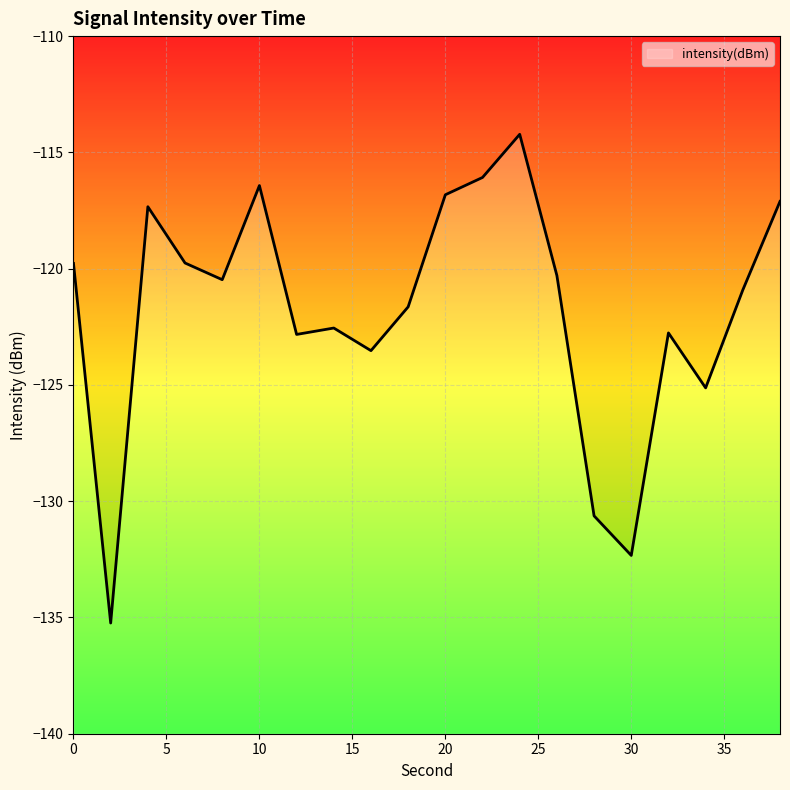

What is the change in value from 18 to 32?

-1.1